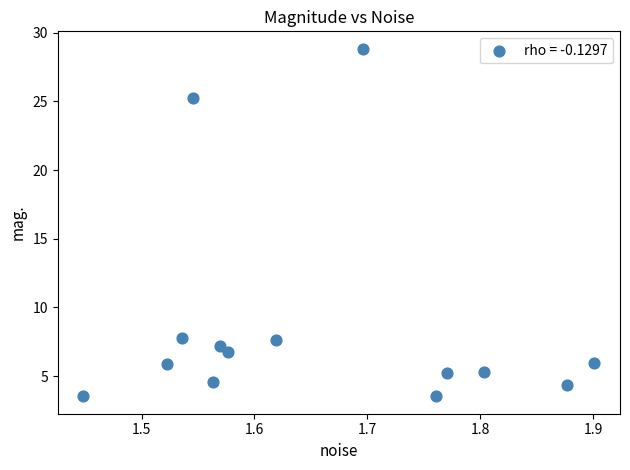

What is the range of X values (max minus min)?

0.5